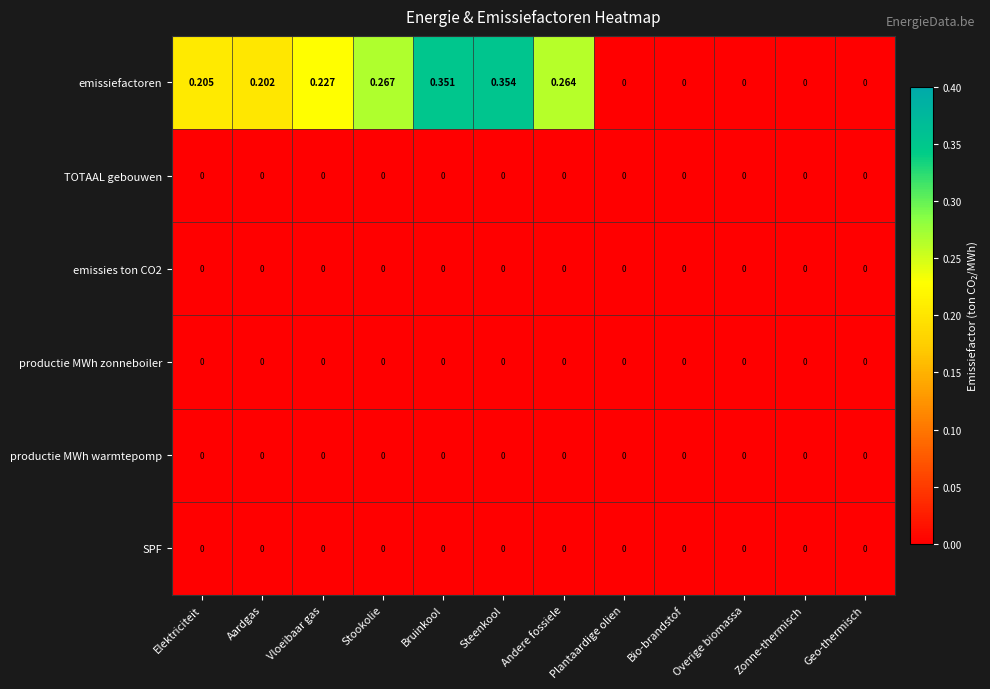

At which category is the sum across all series the highest?

Steenkool